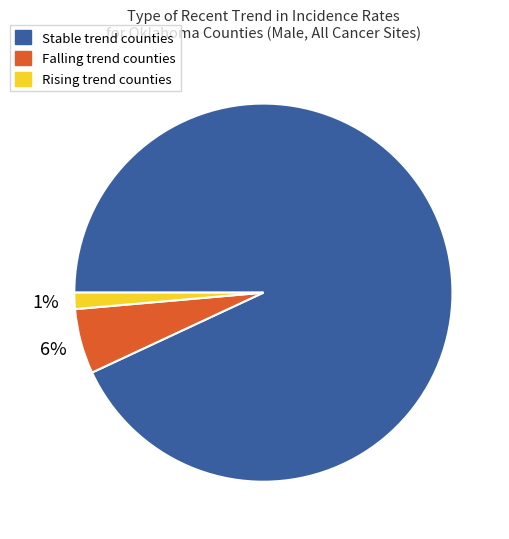

Count the number of slices in the pie.

3